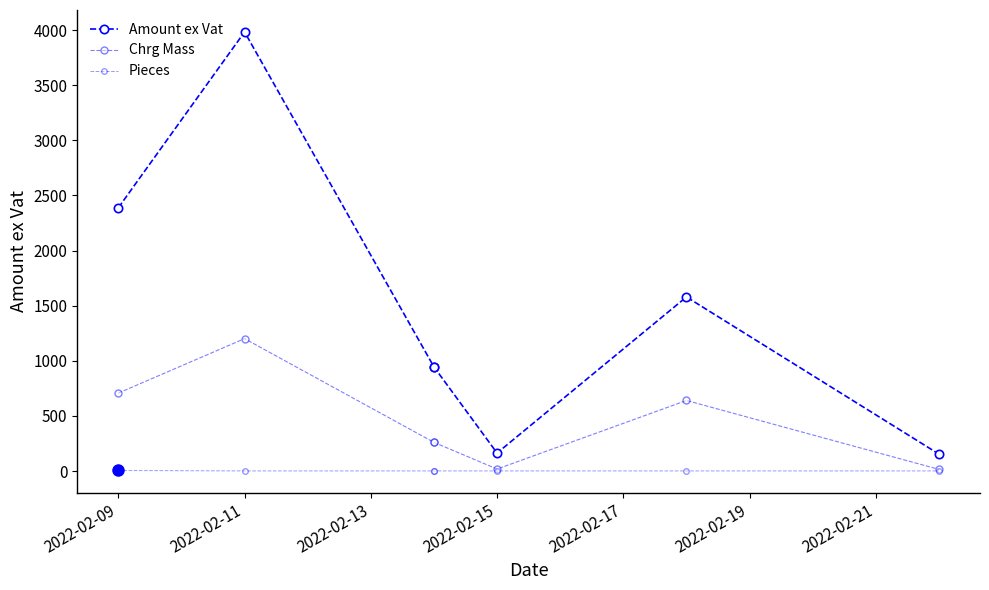

What are all the series names shown in the legend?

Amount ex Vat, Chrg Mass, Pieces